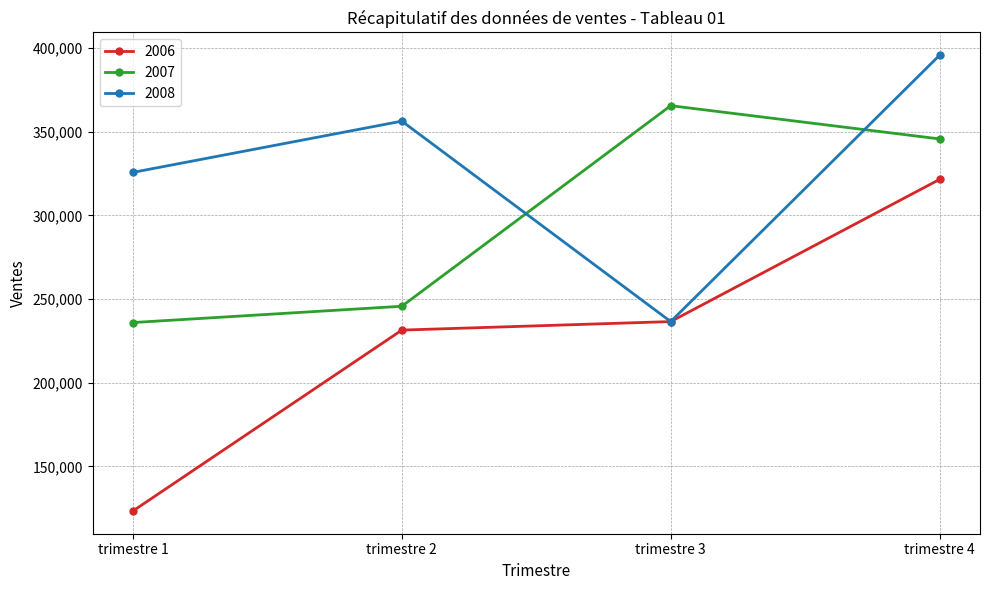

What is the value of the 2006 point at the 3rd from the left?

236541